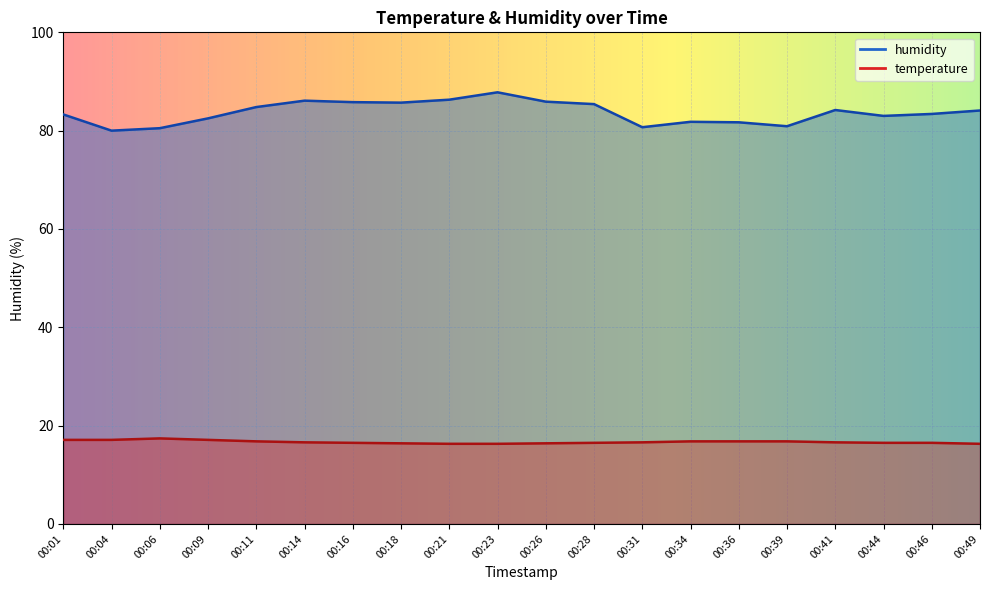

What is the difference between the highest and lowest values at 00:14?

69.5